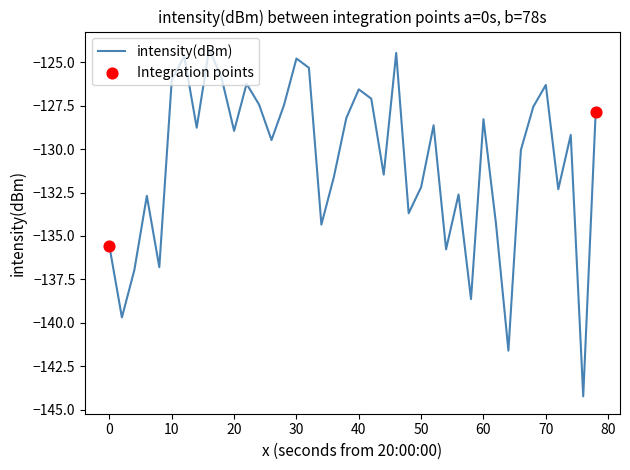

What is the difference between the maximum and minimum values?

20.0